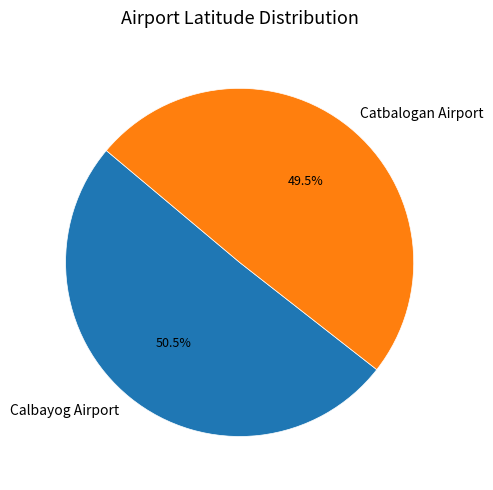

Is it true that Calbayog Airport is 43% of the pie?

False